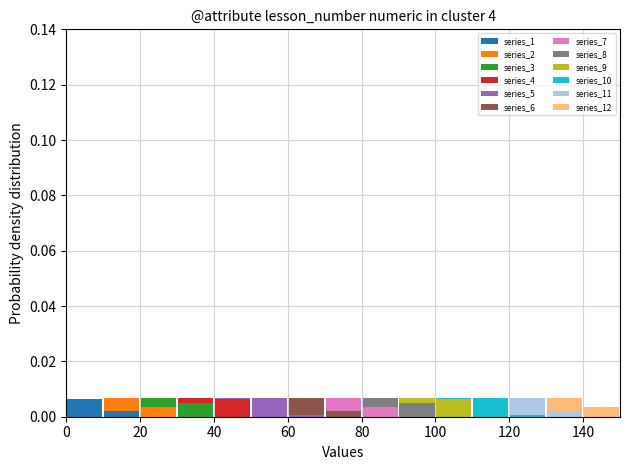

Reading left to right, list every stacked bar in this chart as the range it spans on the x-axis followed by its total height. The values are not printed on the chart, so give them approximately, as read against the axis.

0 to 10: 0.006
10 to 20: 0.006
20 to 30: 0.006
30 to 40: 0.006
40 to 50: 0.006
50 to 60: 0.006
60 to 70: 0.006
70 to 80: 0.006
80 to 90: 0.006
90 to 100: 0.006
100 to 110: 0.006
110 to 120: 0.006
120 to 130: 0.006
130 to 140: 0.006
140 to 150: 0.004